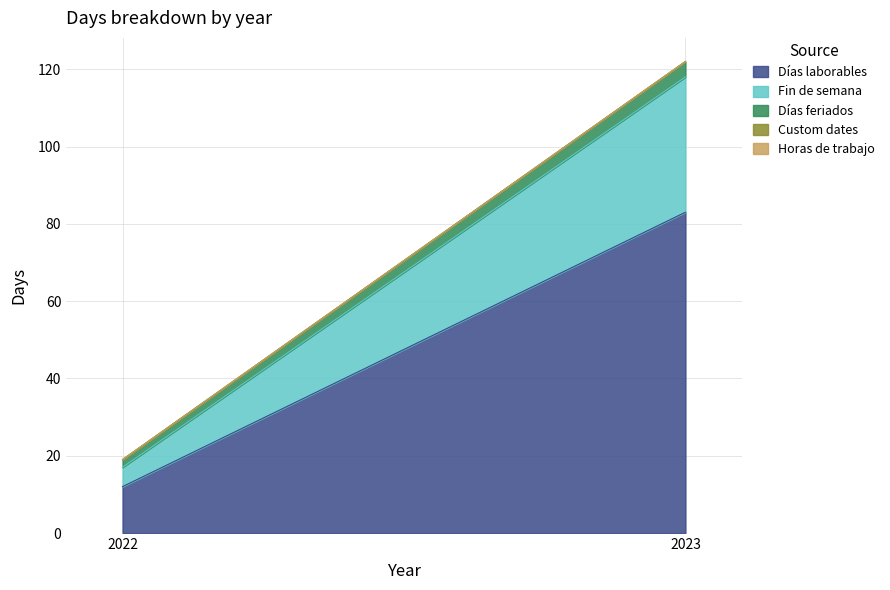

What is the spread (max minus min) of values at 2023?

83